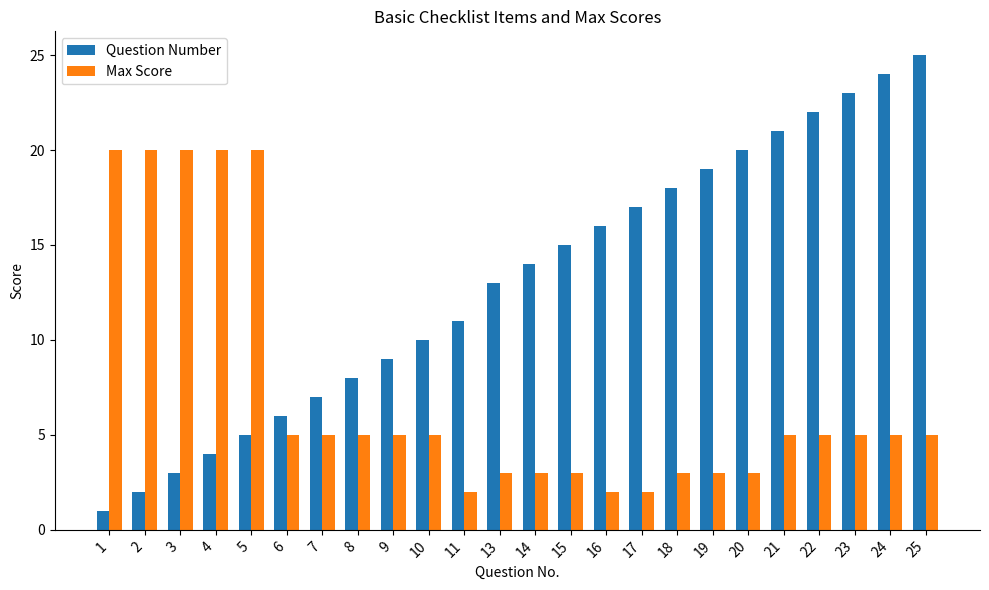

Rank the series by their average value, from lowest to highest.

Max Score, Question Number